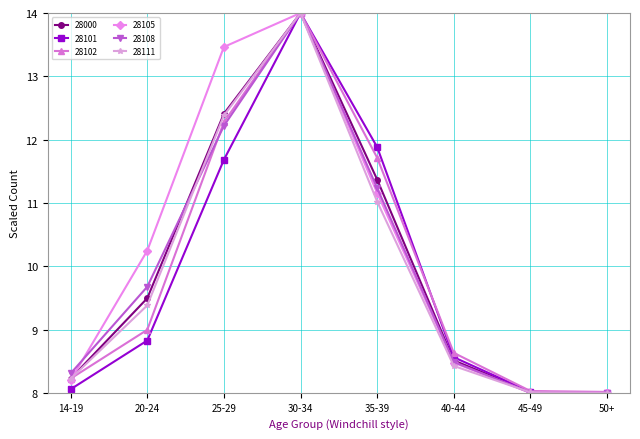

Reading left to right, what are all the values shown in this chart?

28000: 8.2	9.5	12.4	14.0	11.4	8.5	8.0	8.0
28101: 8.1	8.8	11.7	14.0	11.9	8.6	8.0	8.0
28102: 8.2	9.0	12.3	14.0	11.7	8.6	8.0	8.0
28105: 8.2	10.2	13.5	14.0	11.2	8.5	8.0	8.0
28108: 8.3	9.7	12.2	14.0	11.2	8.5	8.0	8.0
28111: 8.2	9.4	12.4	14.0	11.0	8.4	8.0	8.0